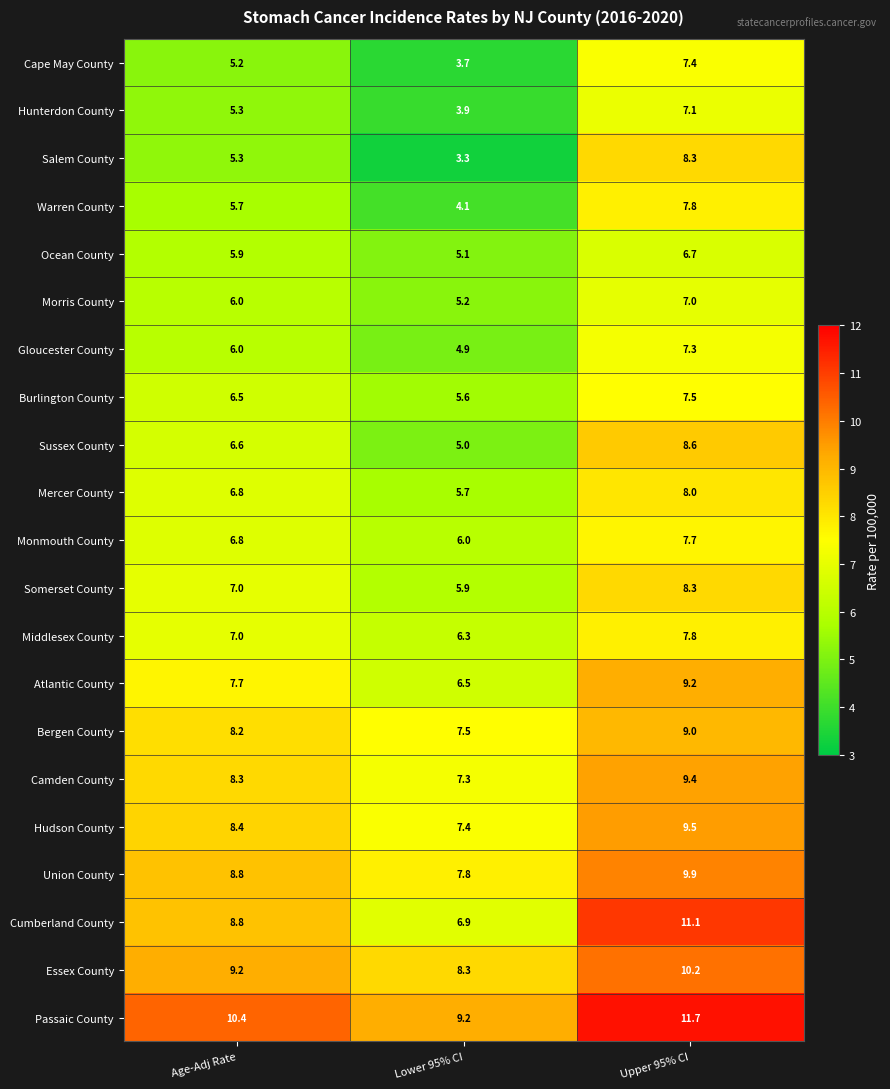

Where does the Essex County series first go above 9?

Age-Adj Rate